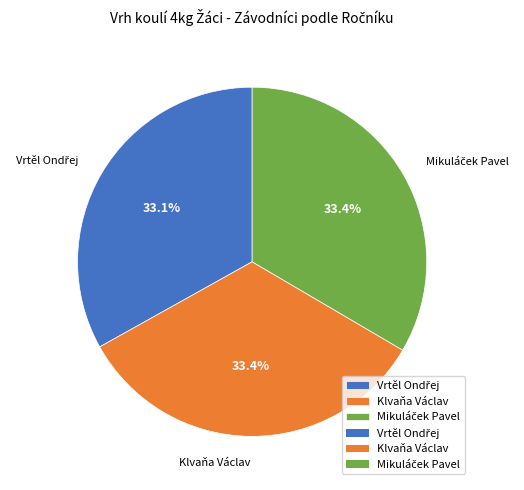

Is there any slice that represents more than half of the pie?

No